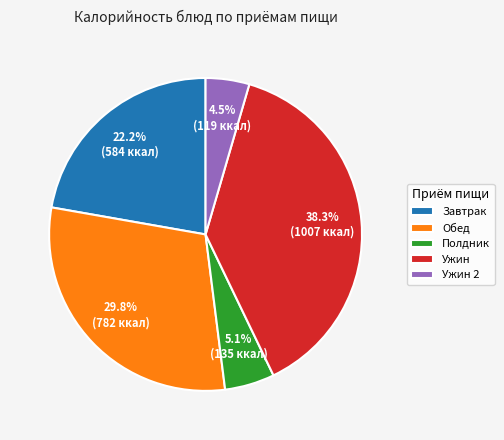

Do Полдник and Обед together represent more than half of the pie?

No